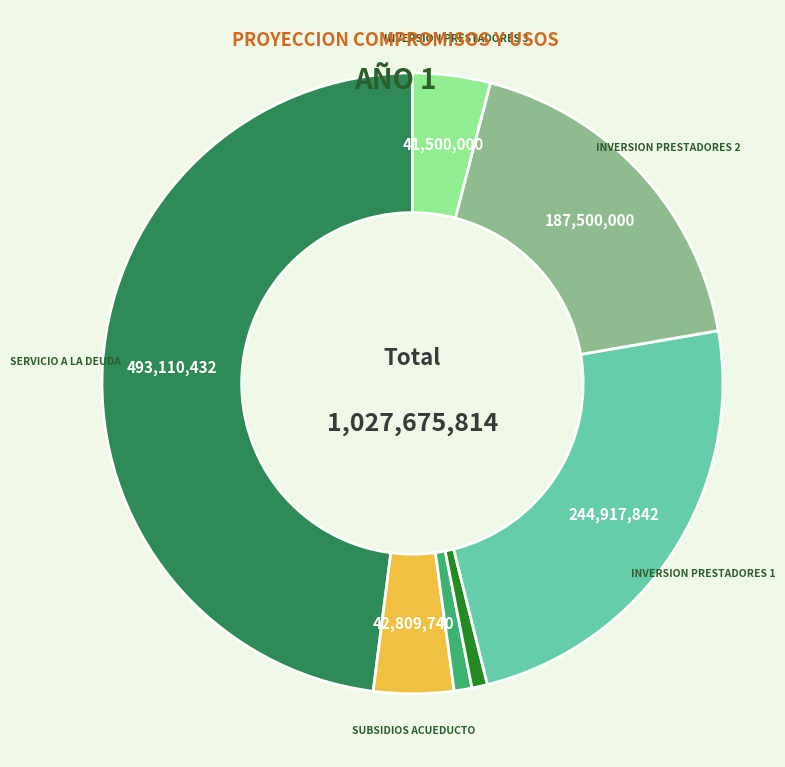

Is there a majority slice in this chart?

No